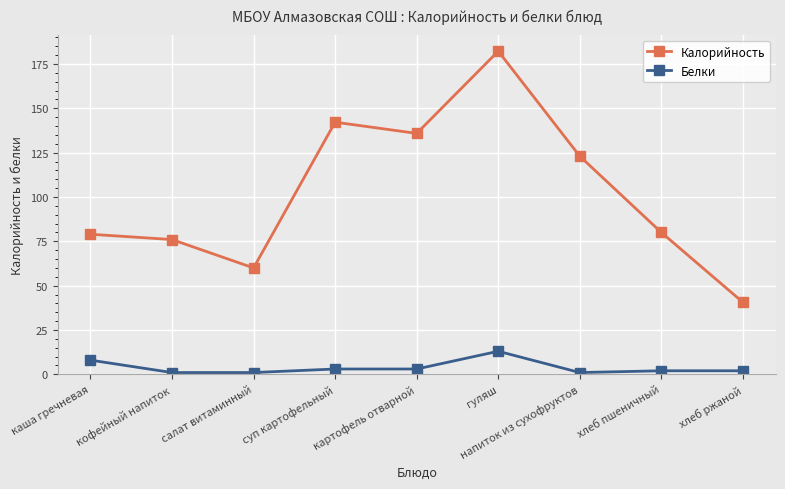

How many data points in Калорийность are less than 80?

4